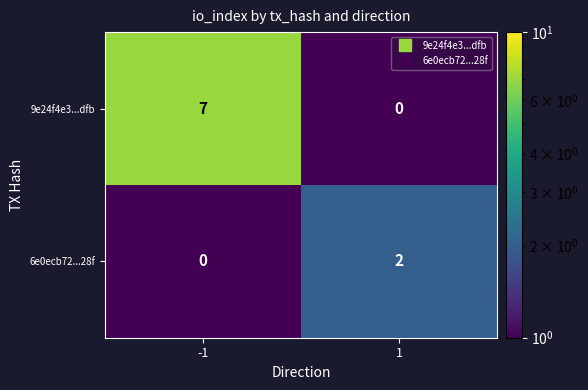

The 6e0ecb72...28f series shows 0 at 1. True or false?

False